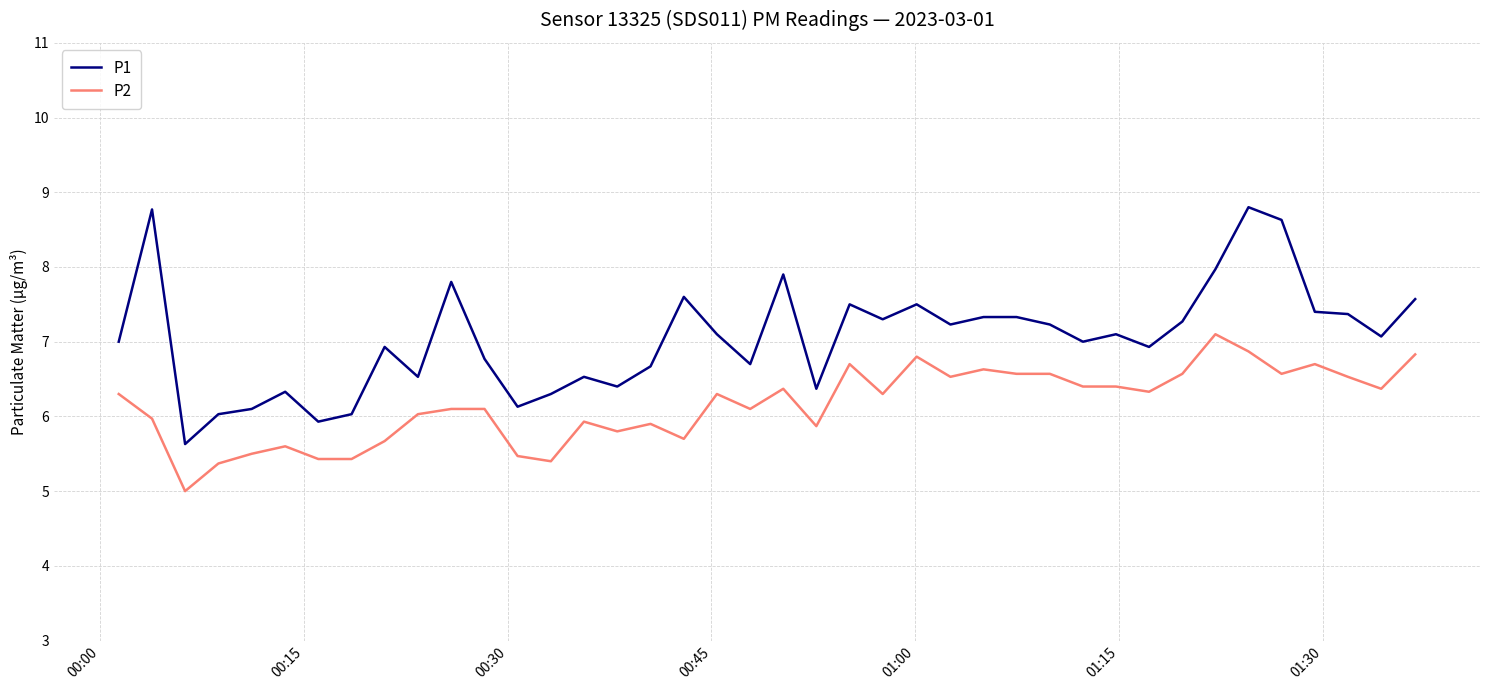

Which series has the largest total across all categories?

P1